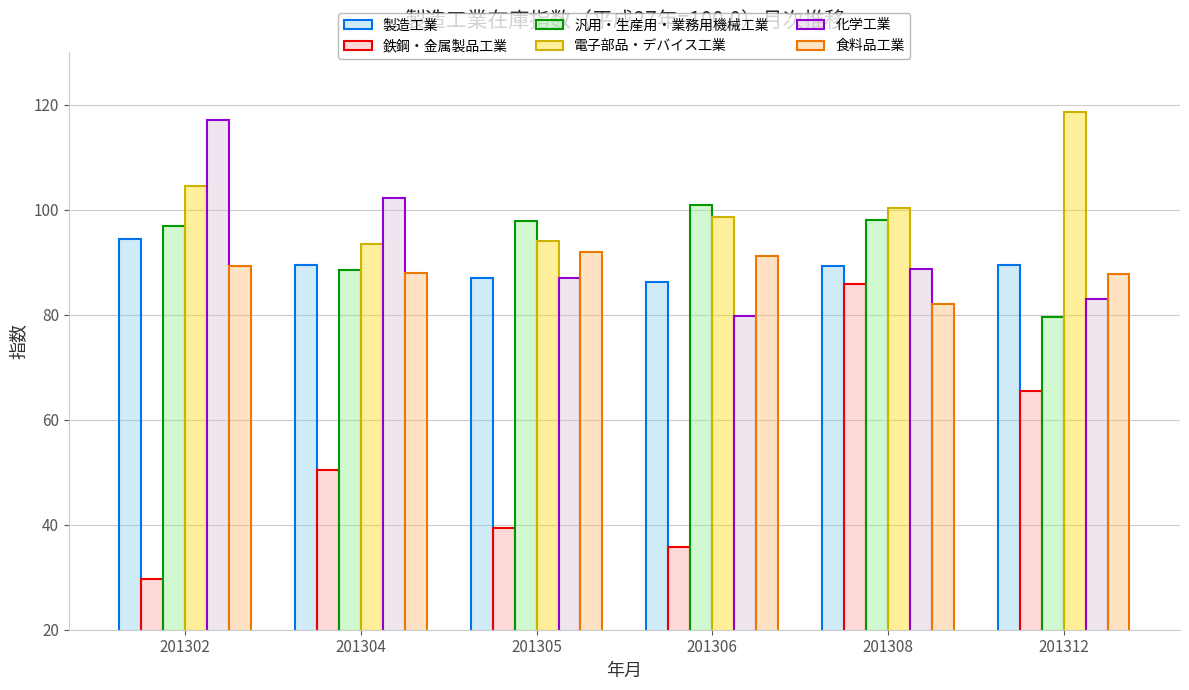

Read the 製造工業 value at 201304.

89.4